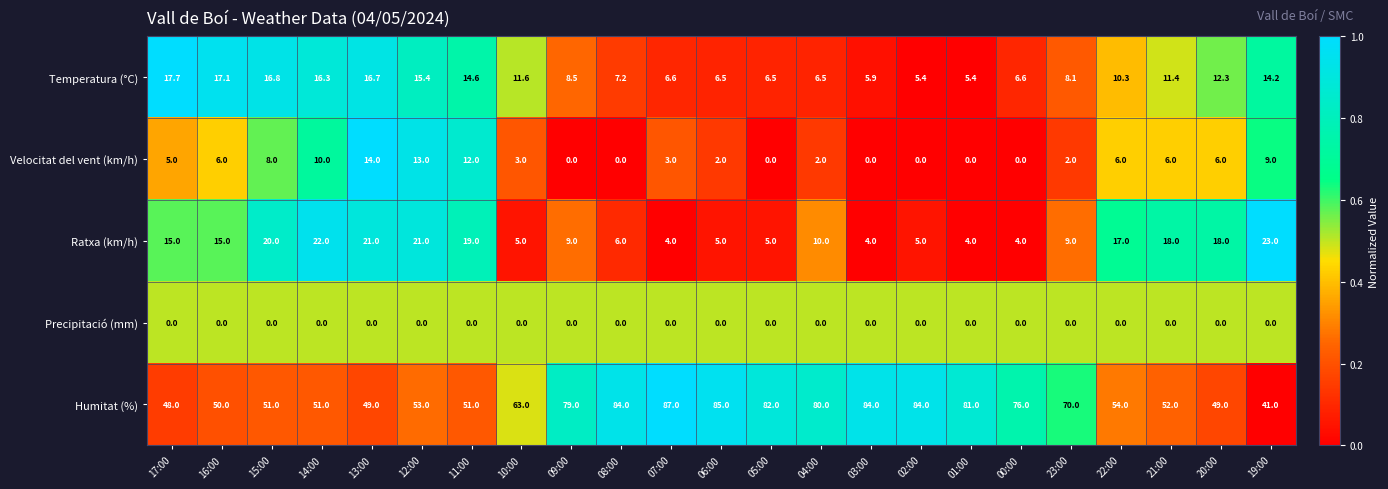

Which series has the largest range (max minus min)?

Humitat (%)